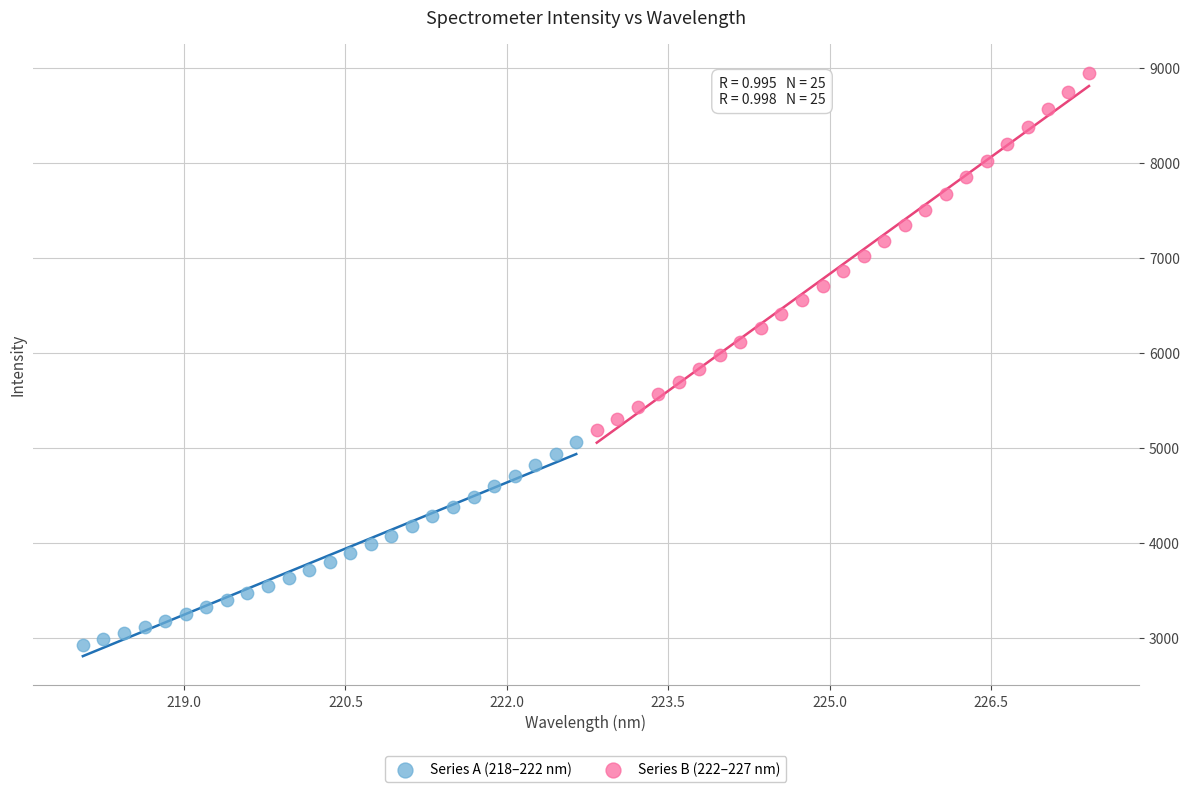

What are all the series names shown in the legend?

Series A (218–222 nm), Series B (222–227 nm)